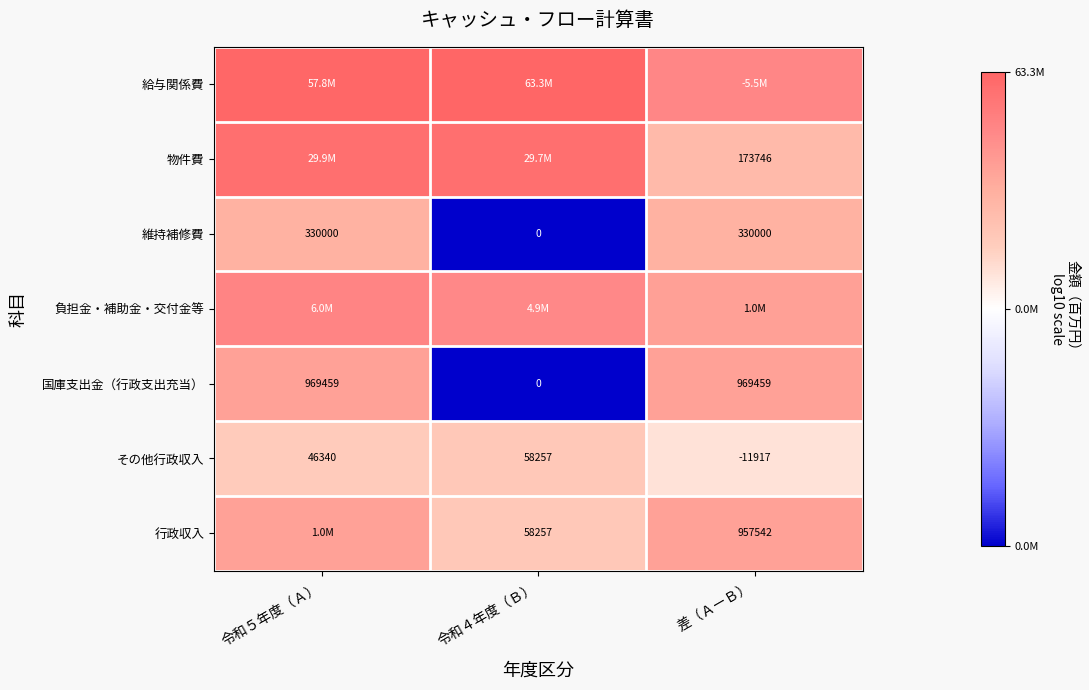

Is the value of 維持補修費 at 令和５年度（Ａ） greater than the value of 国庫支出金（行政支出充当） at 差（ＡーＢ）?

No